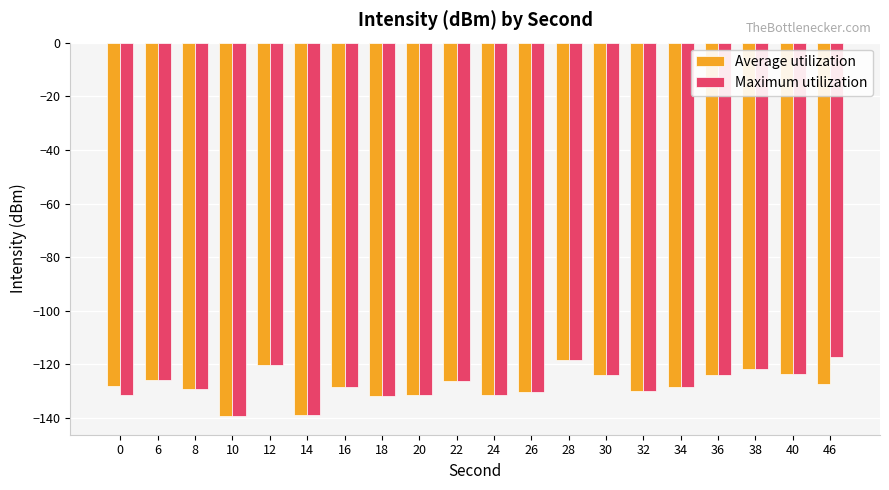

What is the difference between the highest and lowest values at 0?

3.2